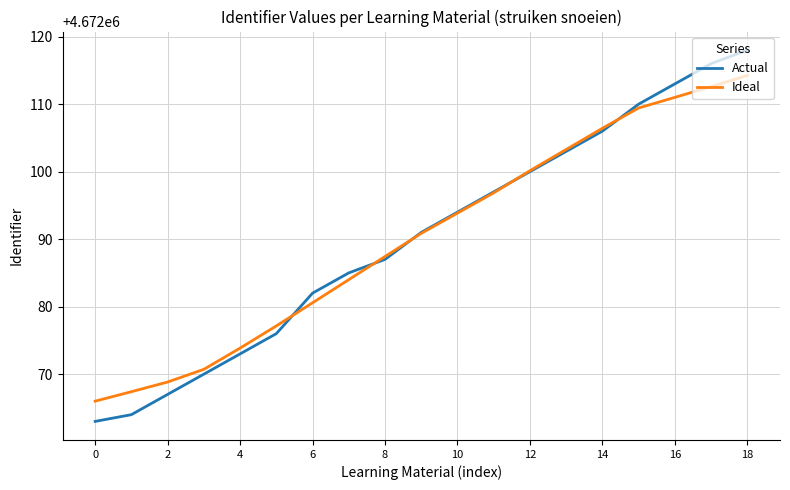

Which series has the widest spread of values?

Actual